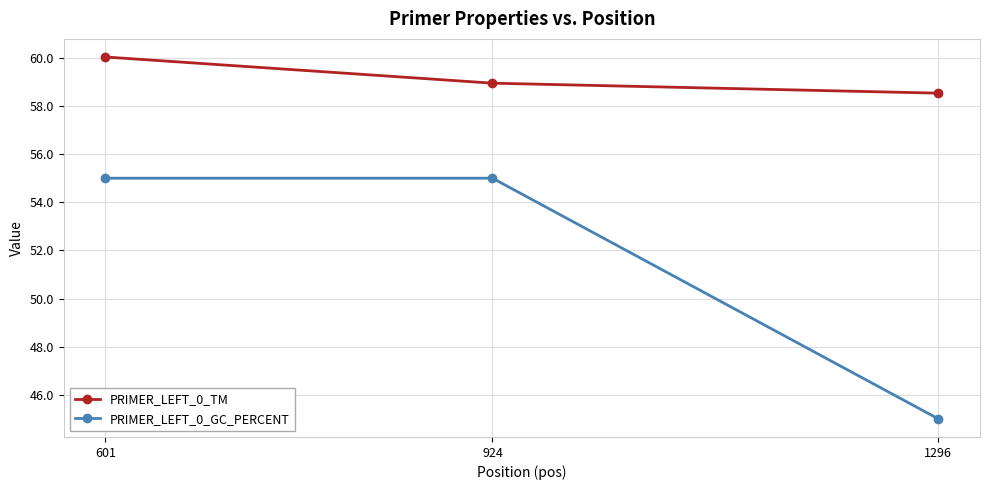

Reading left to right, extract all data points from this chart.

PRIMER_LEFT_0_TM: 60.0	58.9	58.5
PRIMER_LEFT_0_GC_PERCENT: 55.0	55.0	45.0